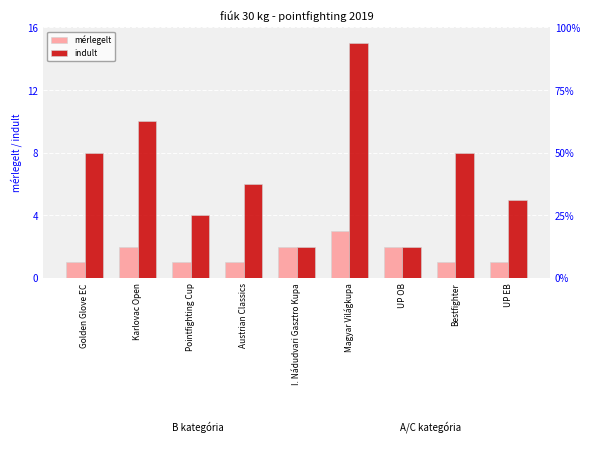

What value does the mérlegelt series have at Austrian Classics?

1